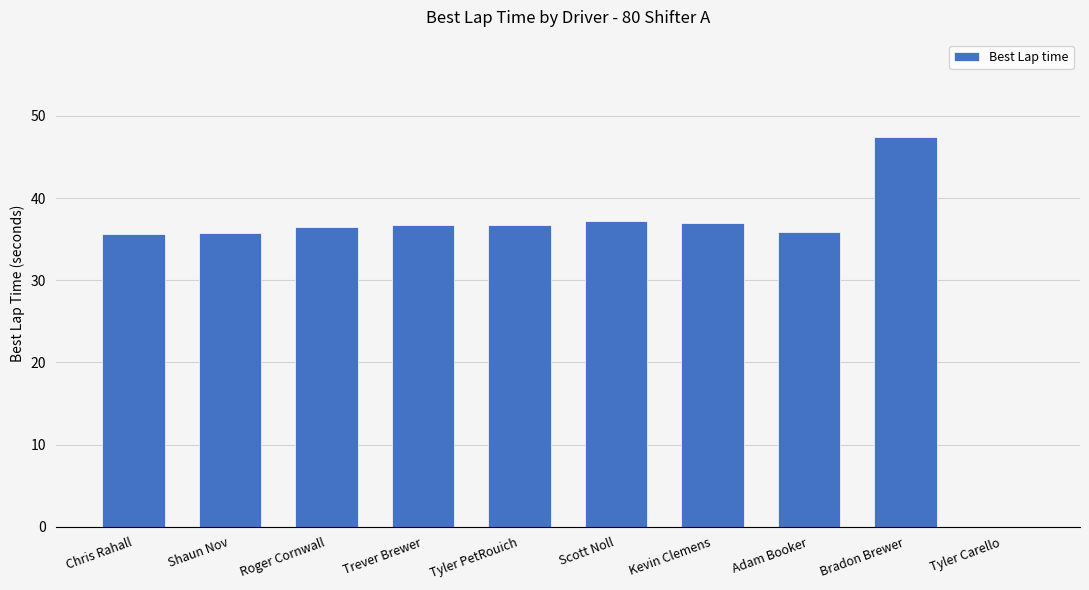

What is the sum of the values at Scott Noll and Trever Brewer?

73.9